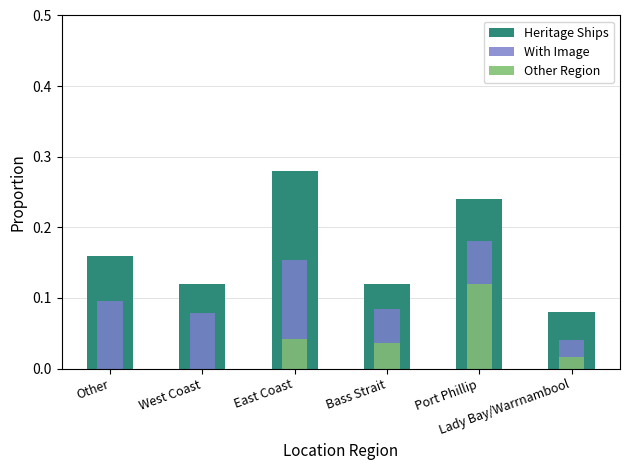

Between Bass Strait and Lady Bay/Warrnambool, which is larger?

Bass Strait